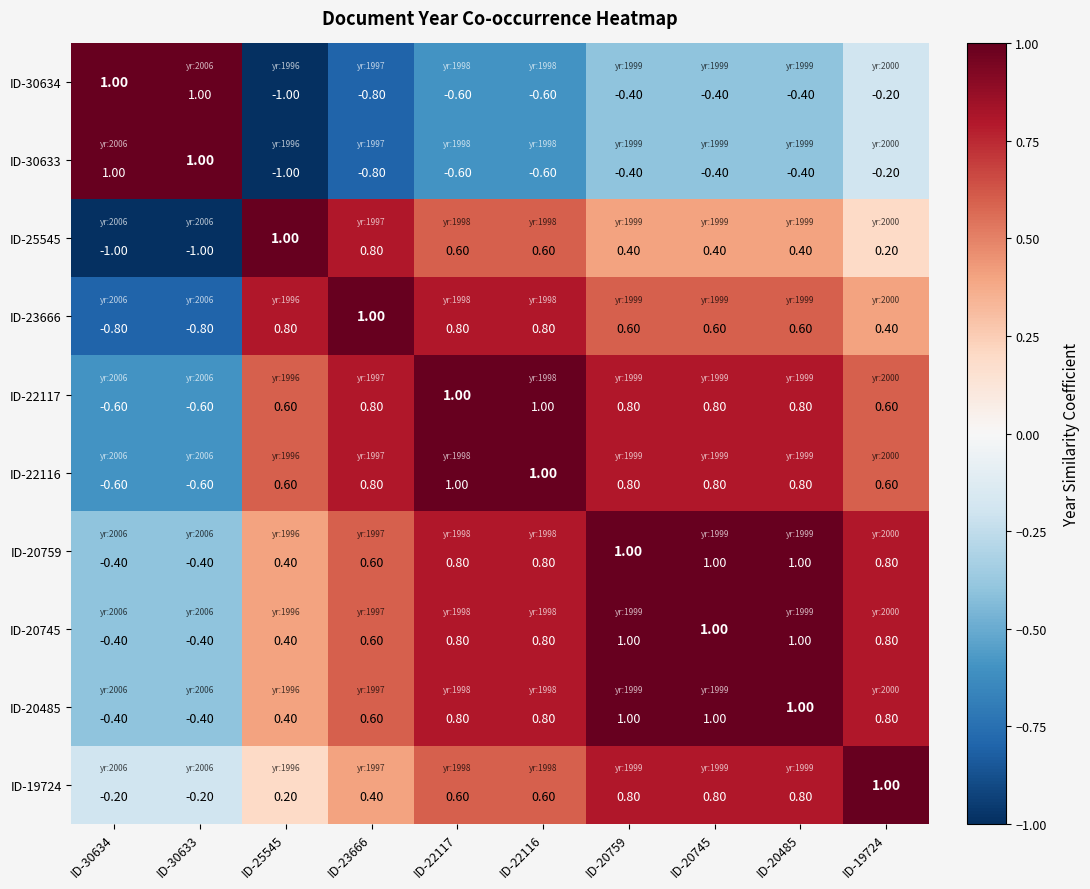

What is the spread (max minus min) of values at ID-22117?

1.6